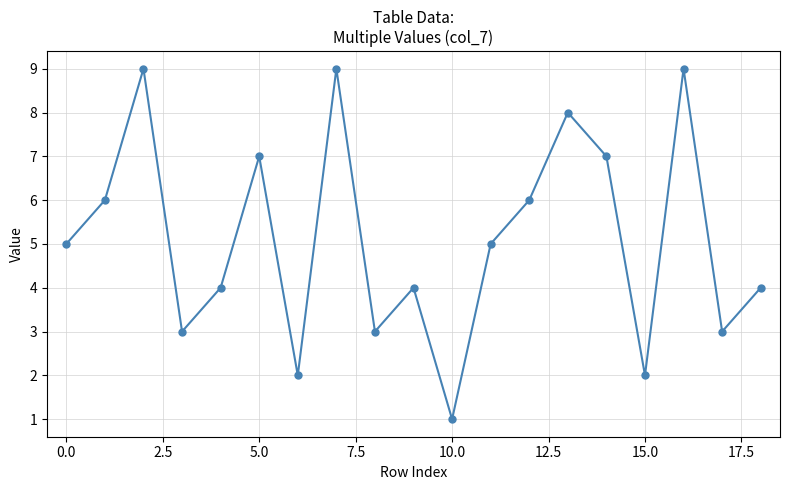

Does the chart have visible grid lines?

Yes